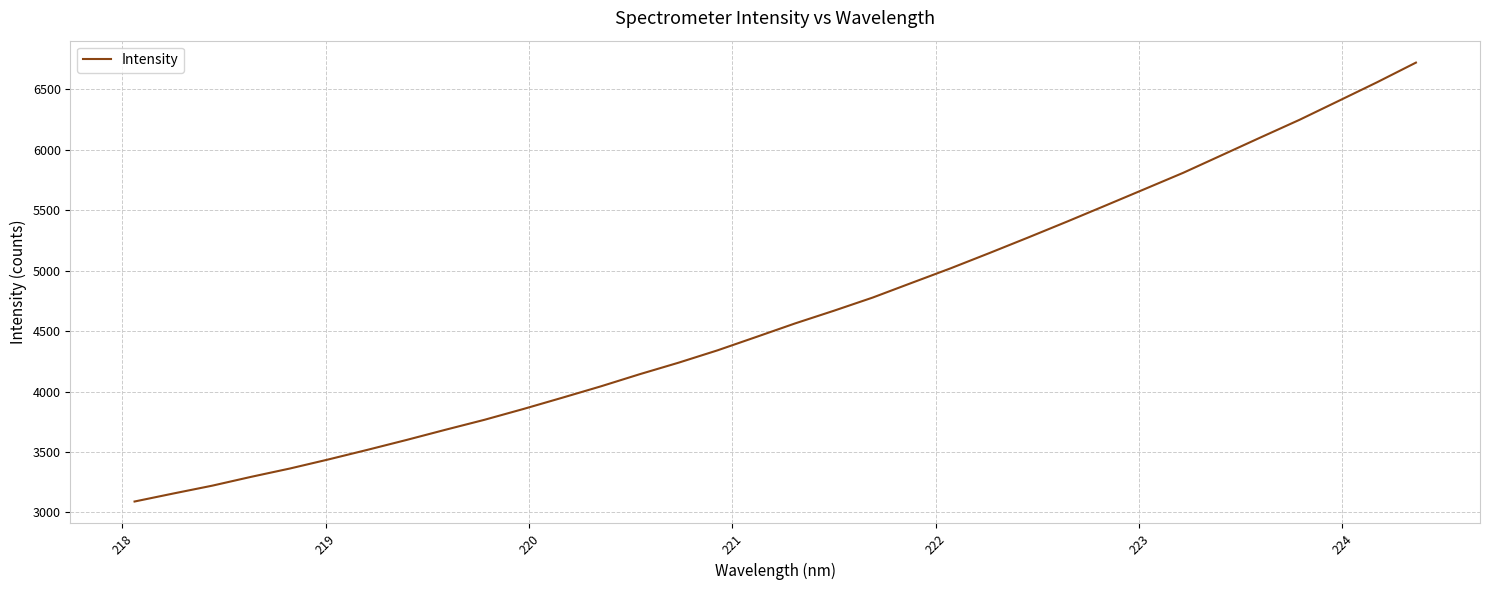

What is the difference between the maximum and minimum values?

3631.7